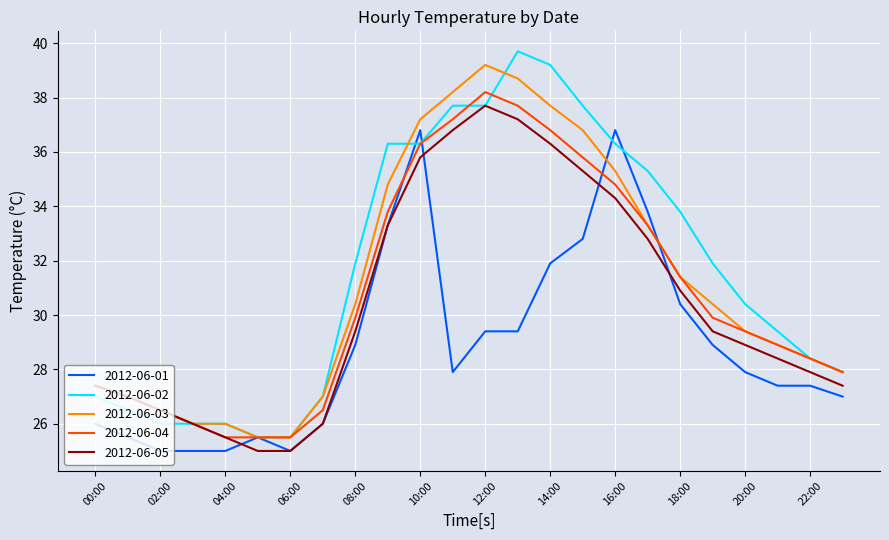

Which series has the widest spread of values?

2012-06-02